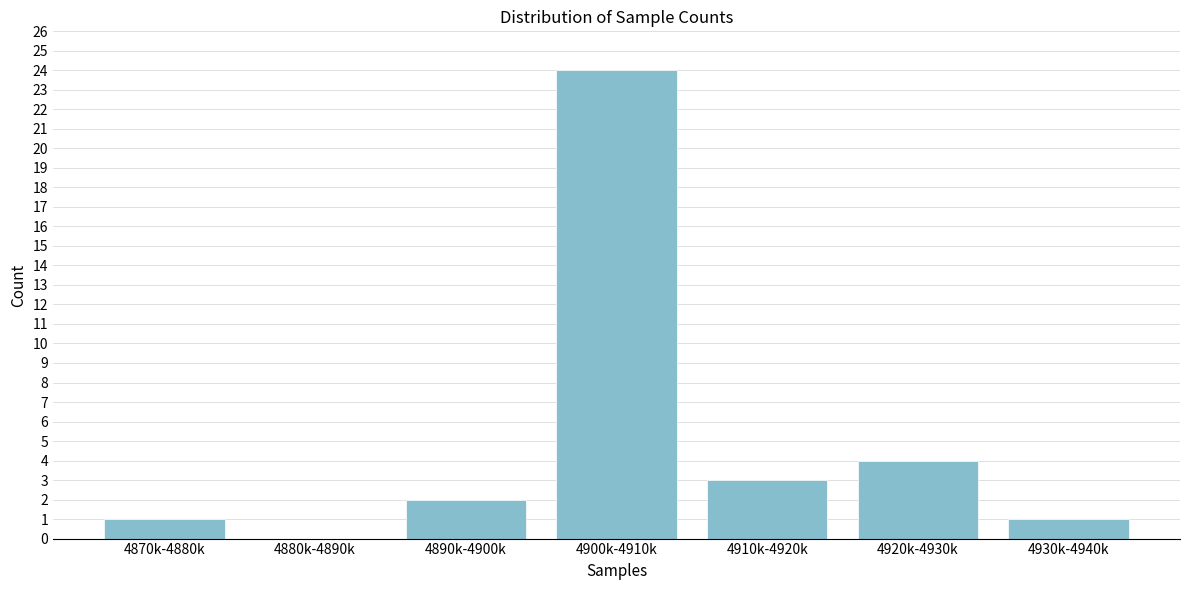

Reading left to right, transcribe all the data shown in this chart.

4870k-4880k=1	4880k-4890k=0	4890k-4900k=2	4900k-4910k=24	4910k-4920k=3	4920k-4930k=4	4930k-4940k=1